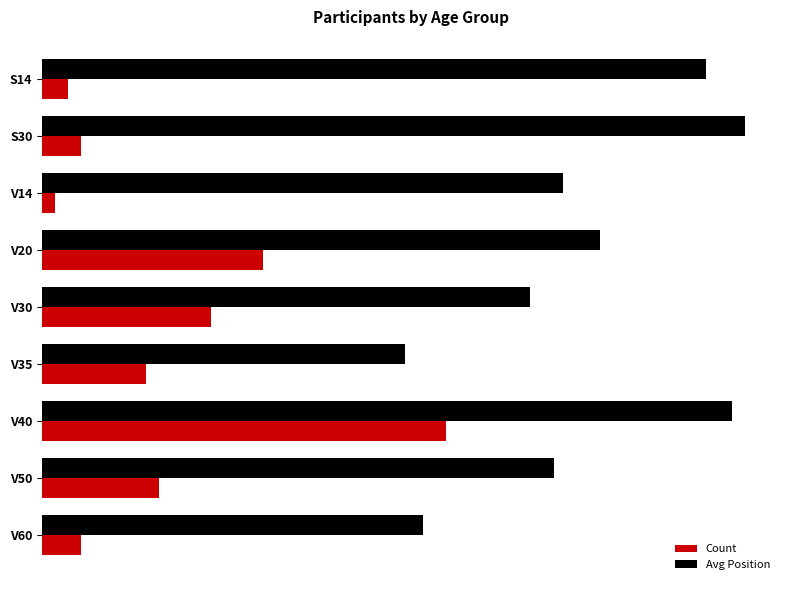

Reading left to right, list all the values displayed in this chart.

Count: 2.0	3.0	1.0	17.0	13.0	8.0	31.0	9.0	3.0
Avg Position: 51.0	54.0	40.0	42.9	37.5	27.9	53.0	39.3	29.3